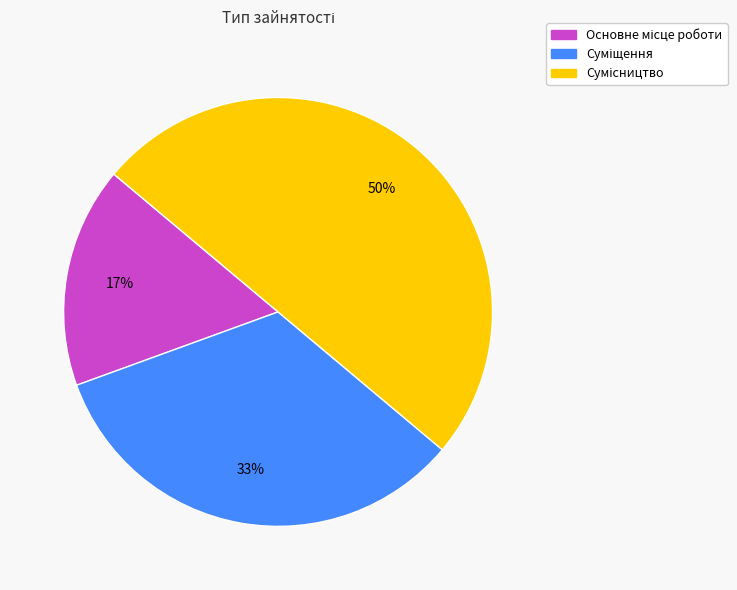

To the nearest percent, what is the difference between the largest and smallest slice percentages?

33%